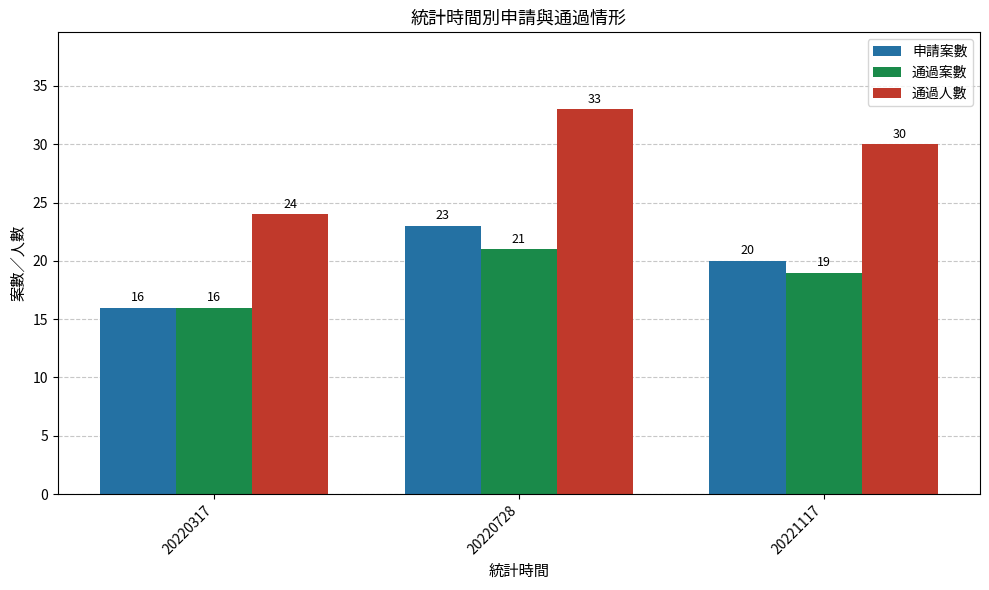

What are all the series names shown in the legend?

申請案數, 通過案數, 通過人數